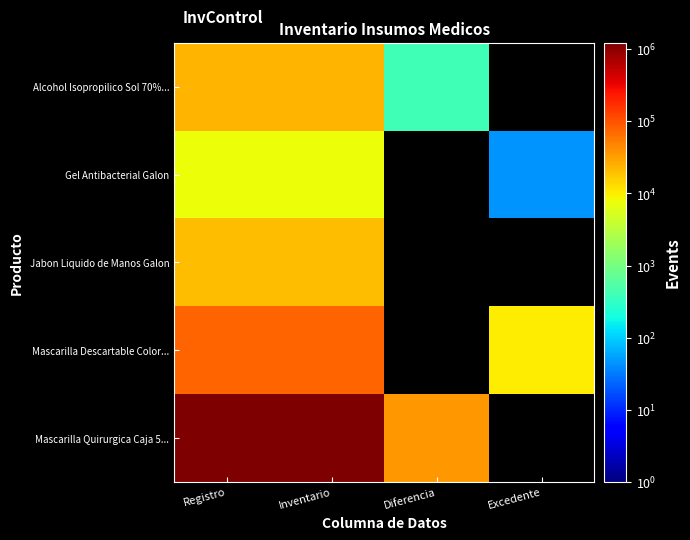

At which category does the chart reach its peak across all series?

Registro